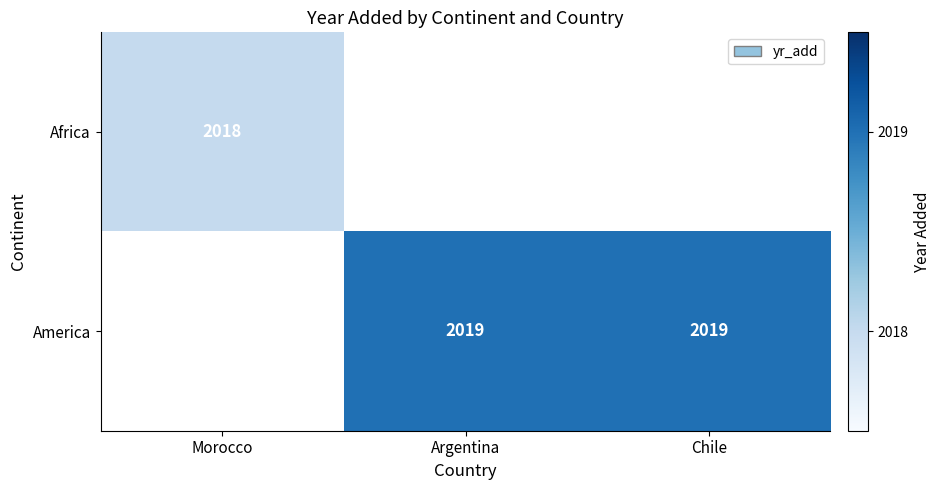

Which label corresponds to the largest value in the chart?

Argentina